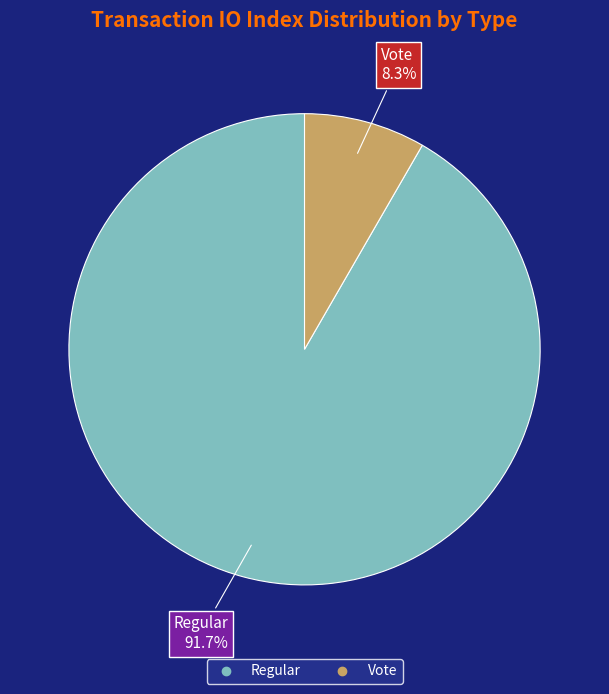

Does any single category account for the majority?

Yes